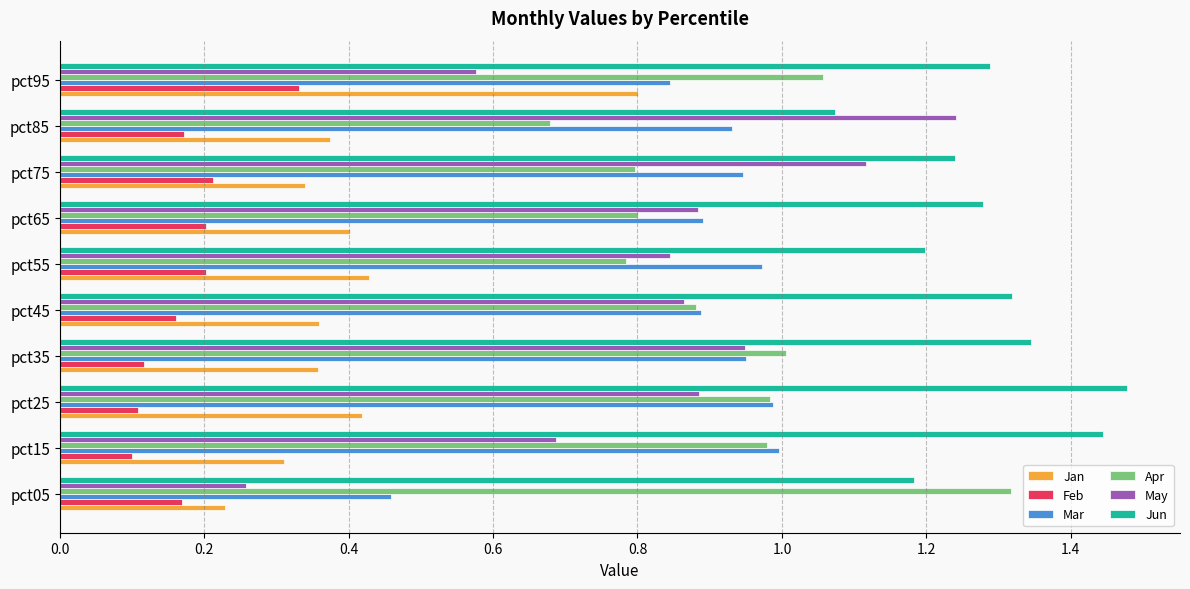

The value of Apr at pct45 is 1.4. True or false?

False